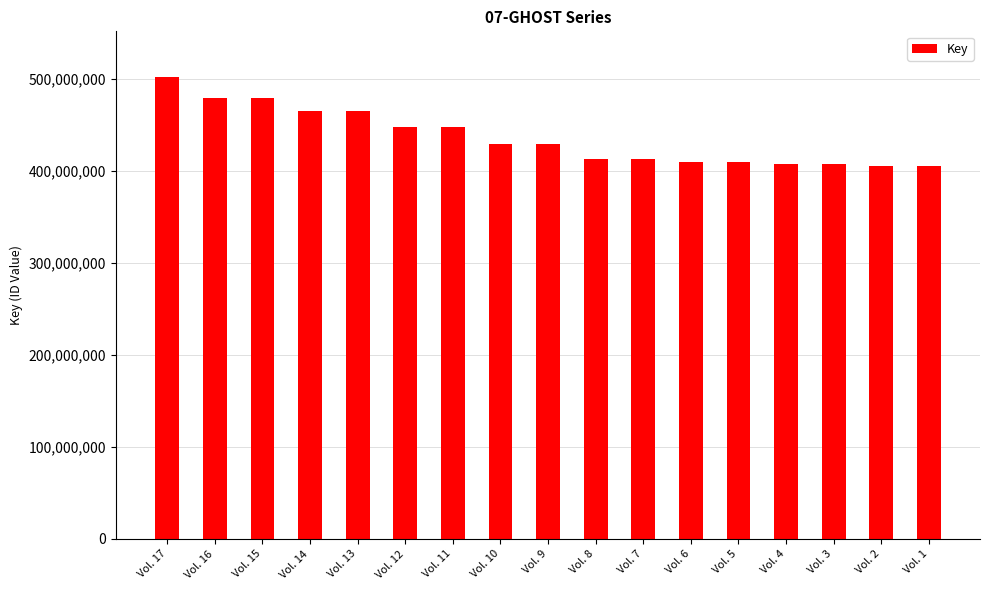

The value at Vol. 15 is 147718559. True or false?

False